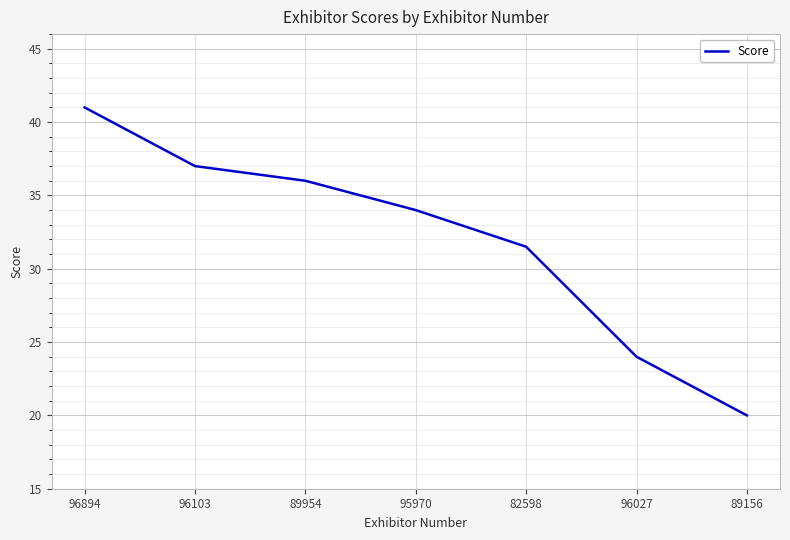

Rank the categories by value from lowest to highest.

89156, 96027, 82598, 95970, 89954, 96103, 96894